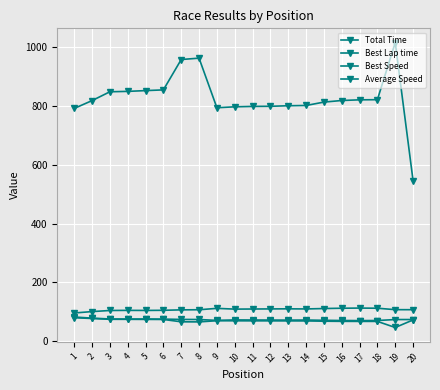

How many values in the Best Speed series exceed 73?

10